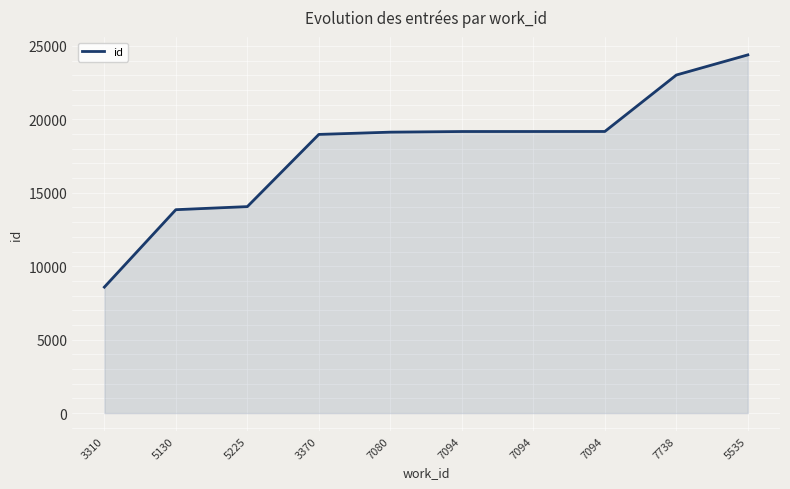

List the labels in order of value, smallest first.

3310, 5130, 5225, 3370, 7080, 7094, 7094, 7094, 7738, 5535